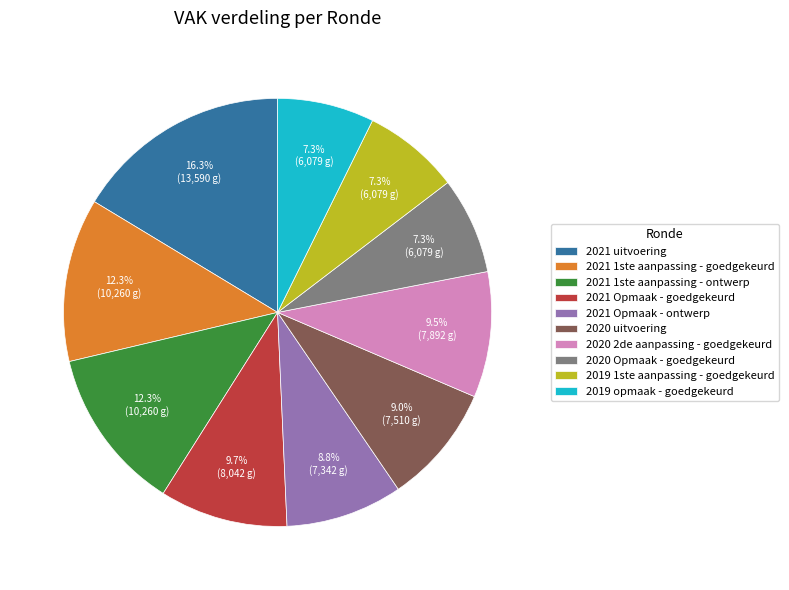

Do 2021 1ste aanpassing - goedgekeurd and 2020 Opmaak - goedgekeurd together represent more than half of the pie?

No